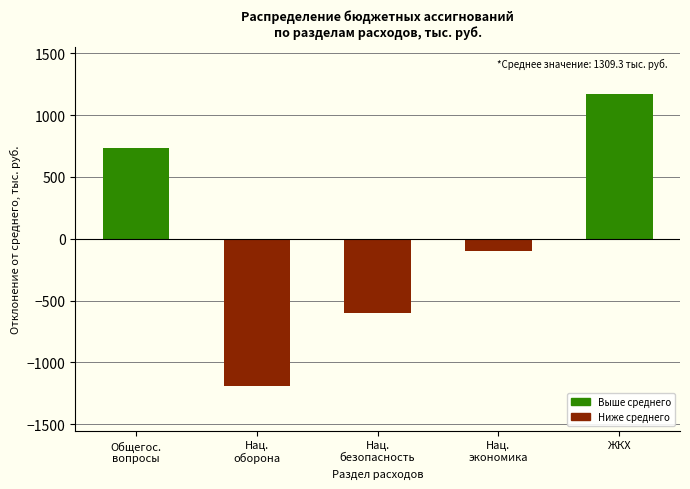

How many bars are there in total?

5